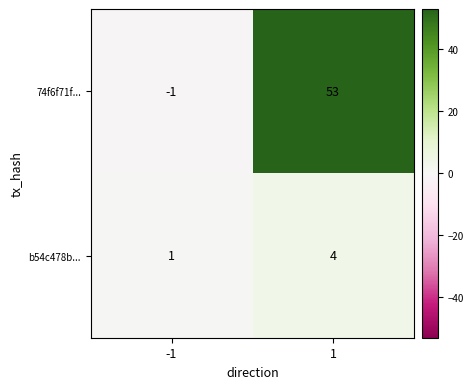

The 74f6f71f... series shows 11 at 1. True or false?

False